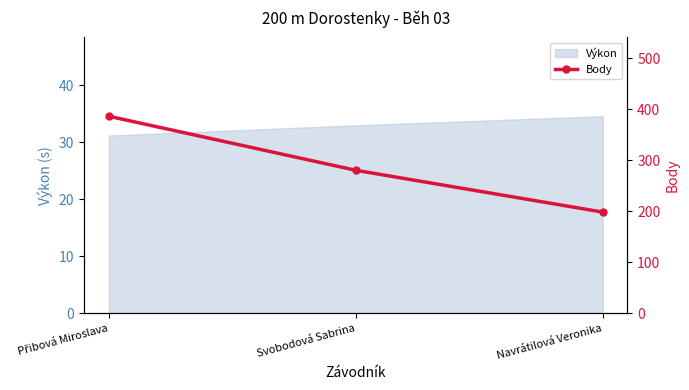

What is the maximum value shown in the chart?

386